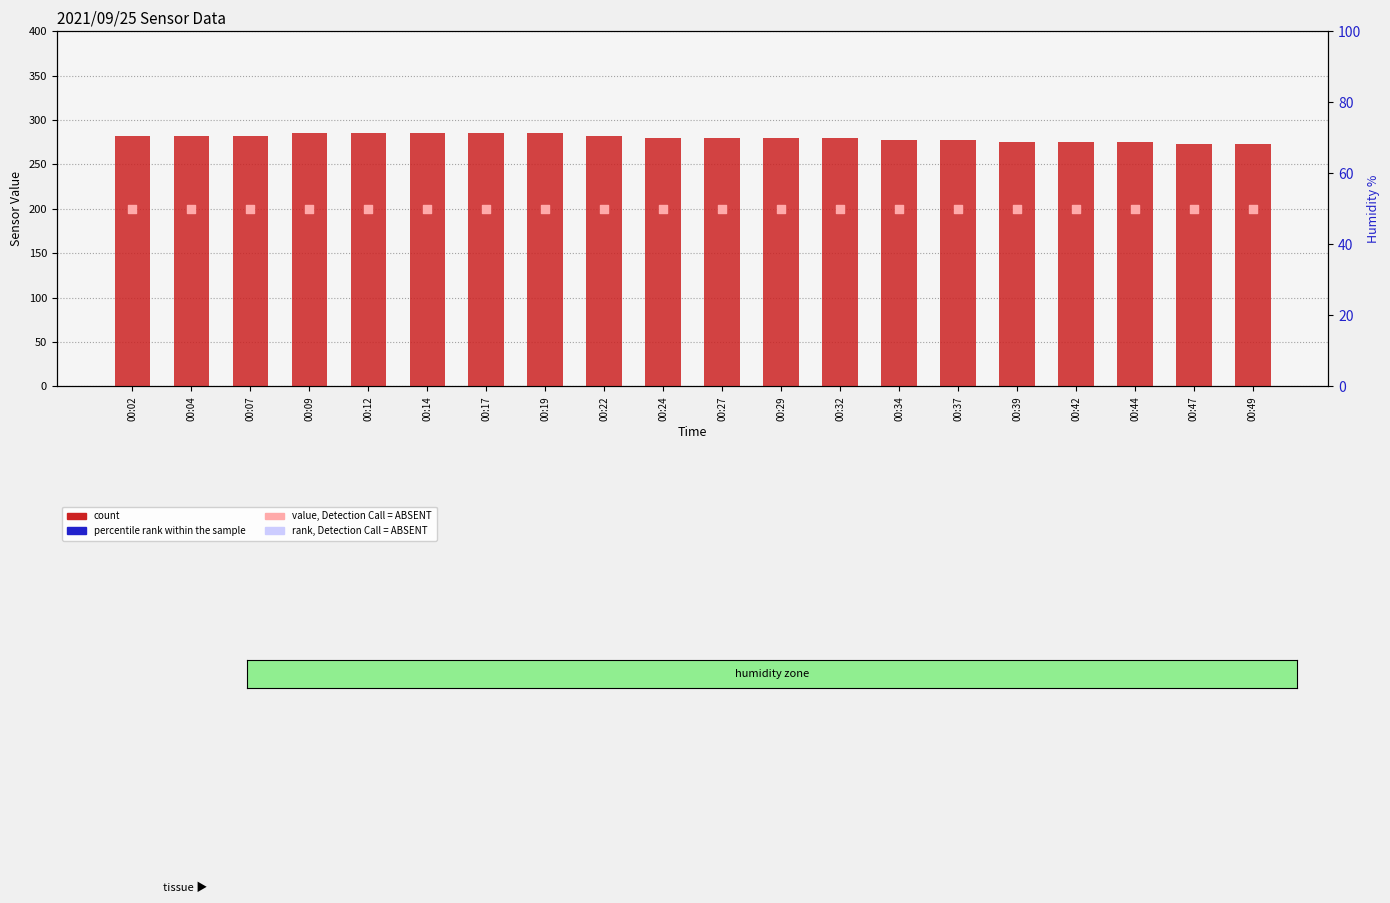

What is the total value across all series at 00:17?

594.0